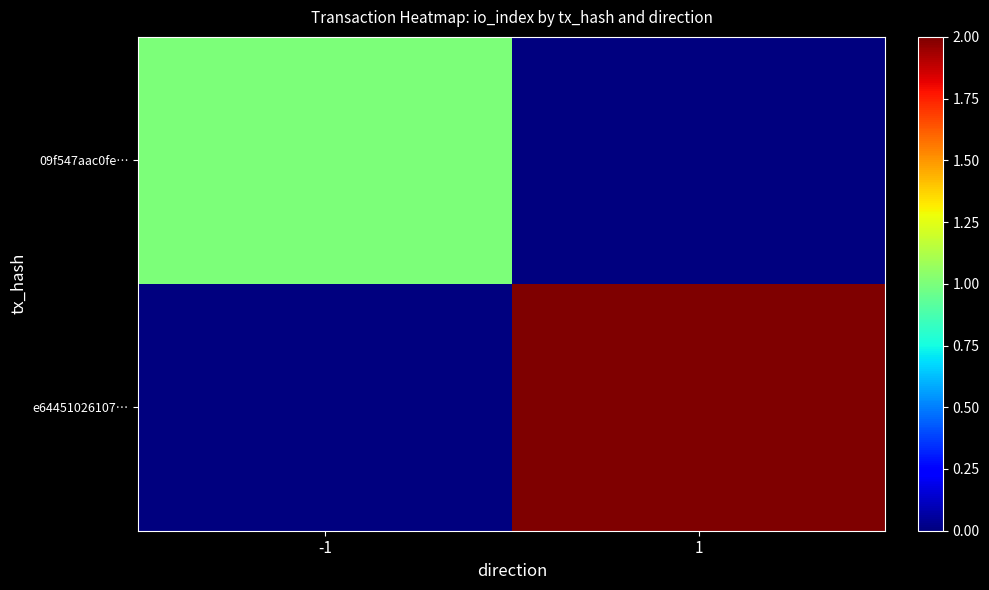

Reading left to right, extract all data points from this chart.

09f547aac0fe…: -1=1	1=0
e64451026107…: -1=0	1=2